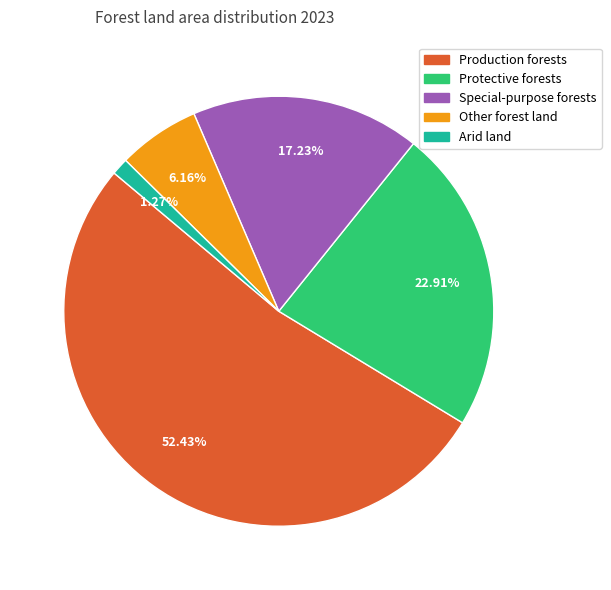

How many slices are in this pie chart?

5